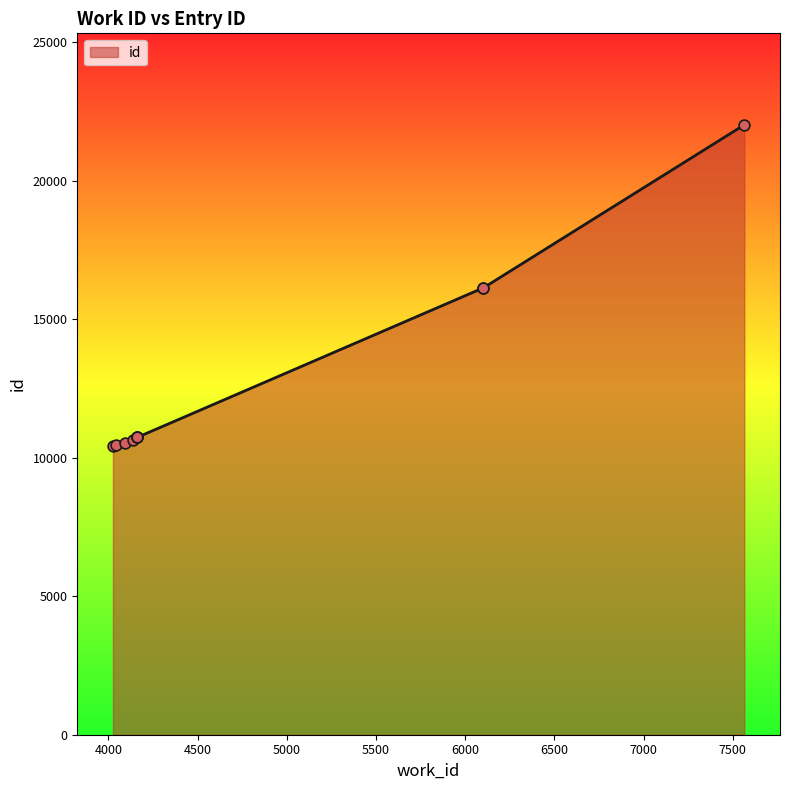

What is the change in value from 4026 to 4140?

+226